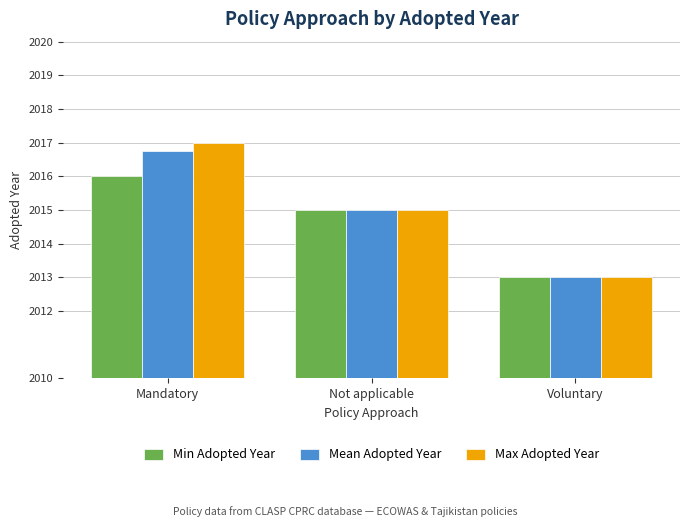

Which series has the widest spread of values?

Max Adopted Year